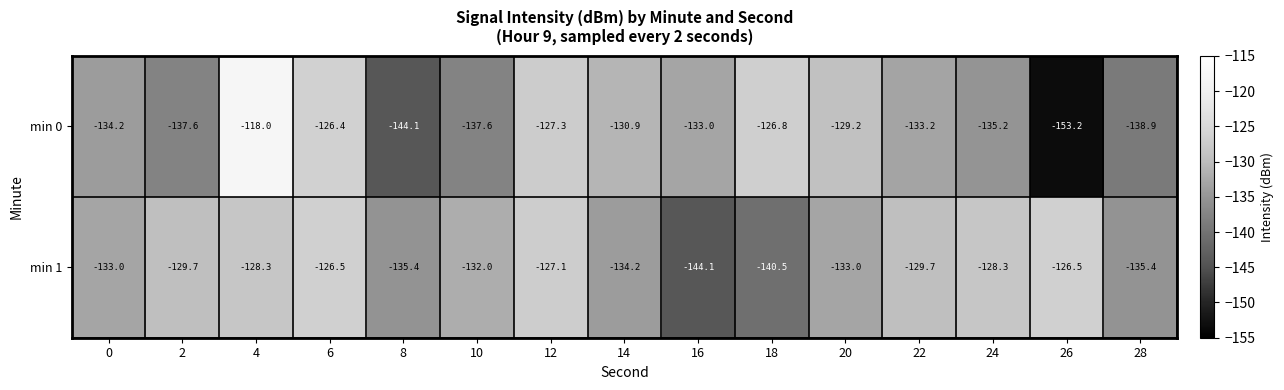

The value of min 0 at 26 is -153.2. True or false?

True